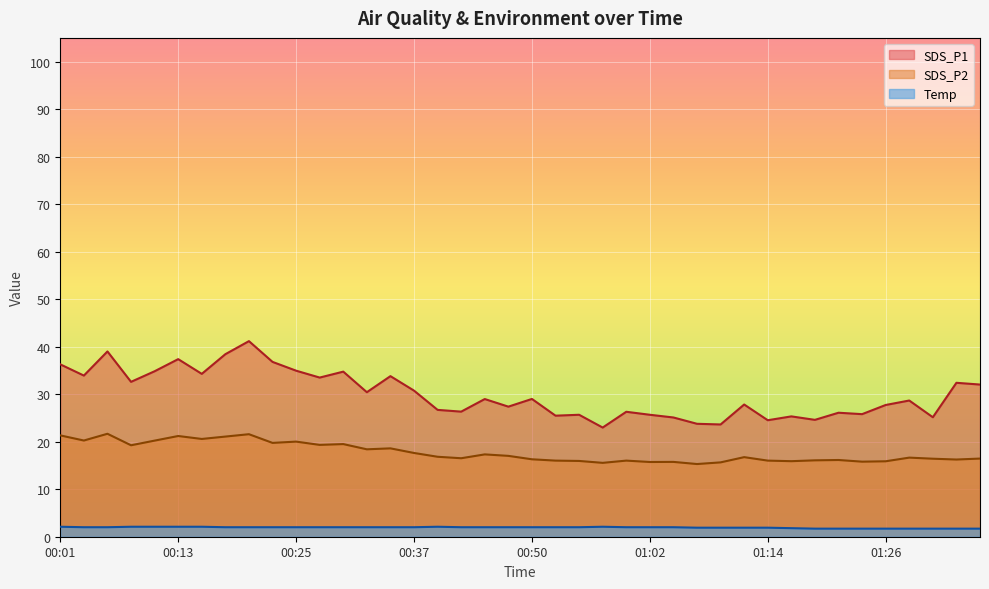

What is the sum of the SDS_P1 values at 01:09 and 00:32?

54.0